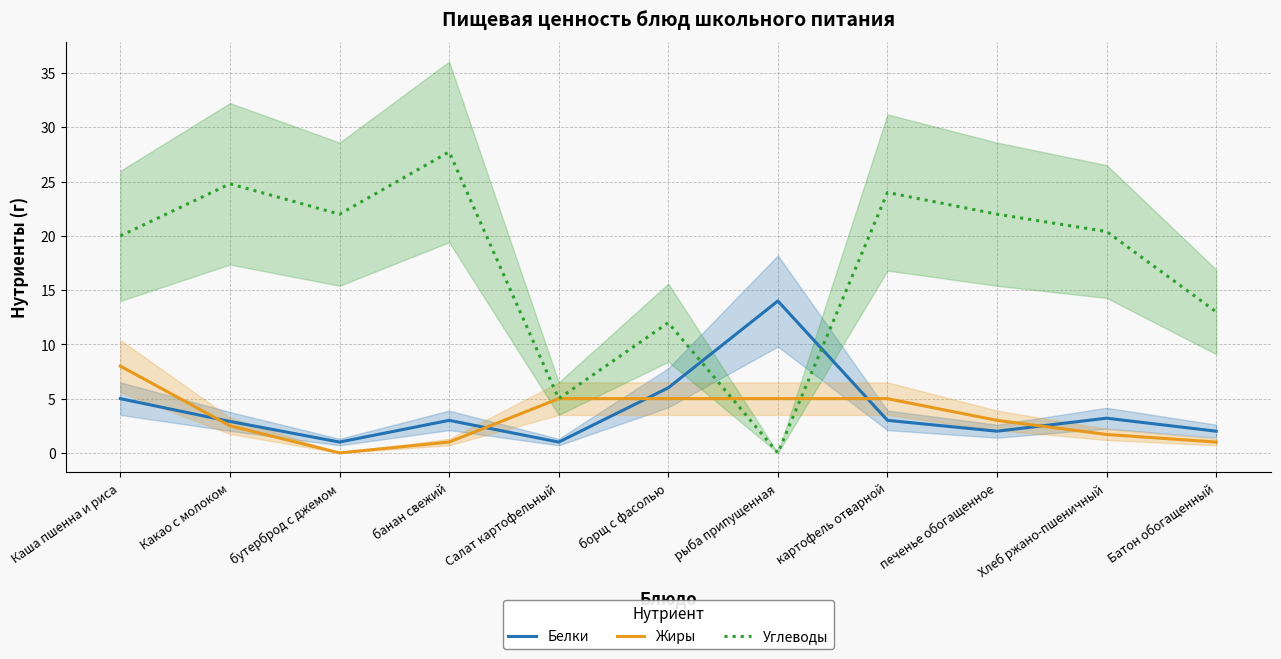

How many data points in Углеводы are above 20?

6